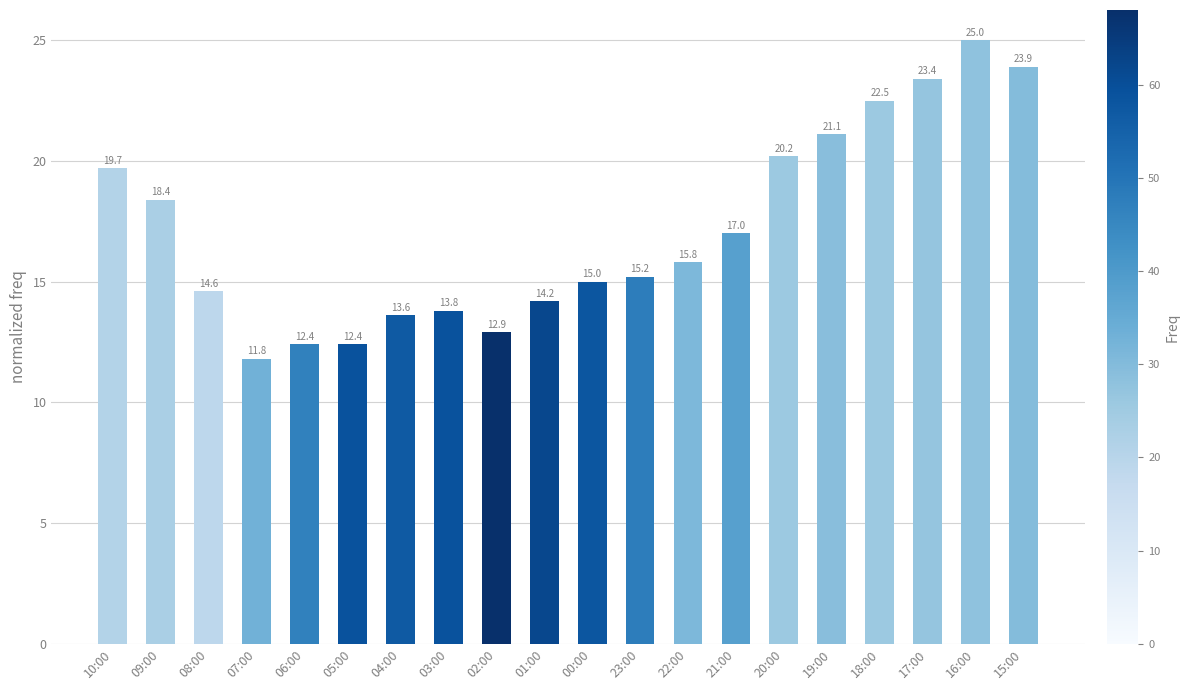

Approximately how many times larger is the value at 00:00 compared to 21:00?

0.9